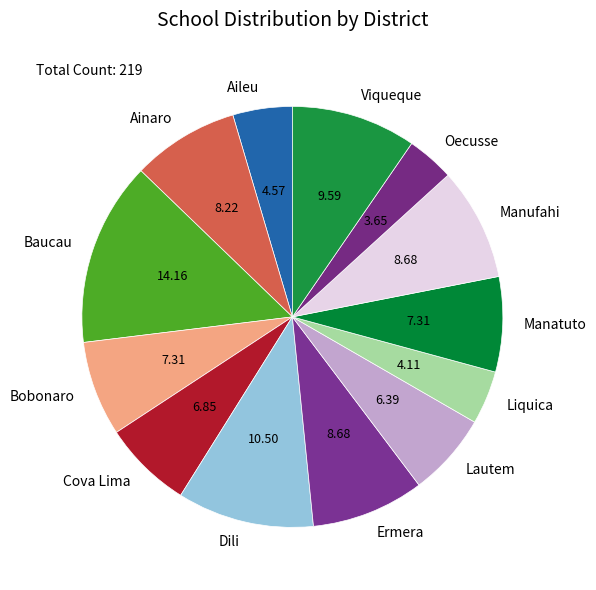

Does any single category account for the majority?

No